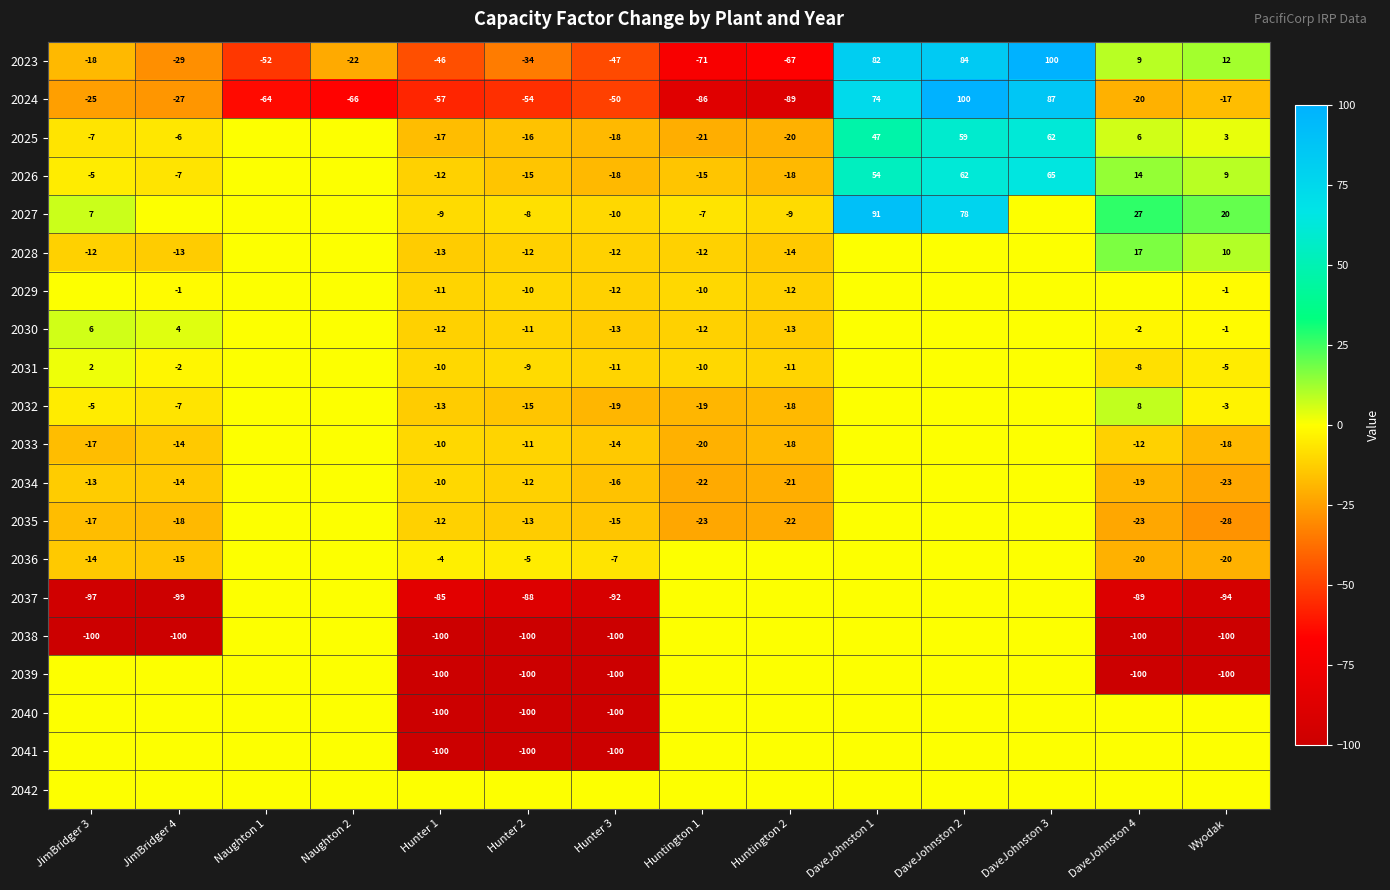

Which category has the lowest value in the 2024 series?

Huntington 2